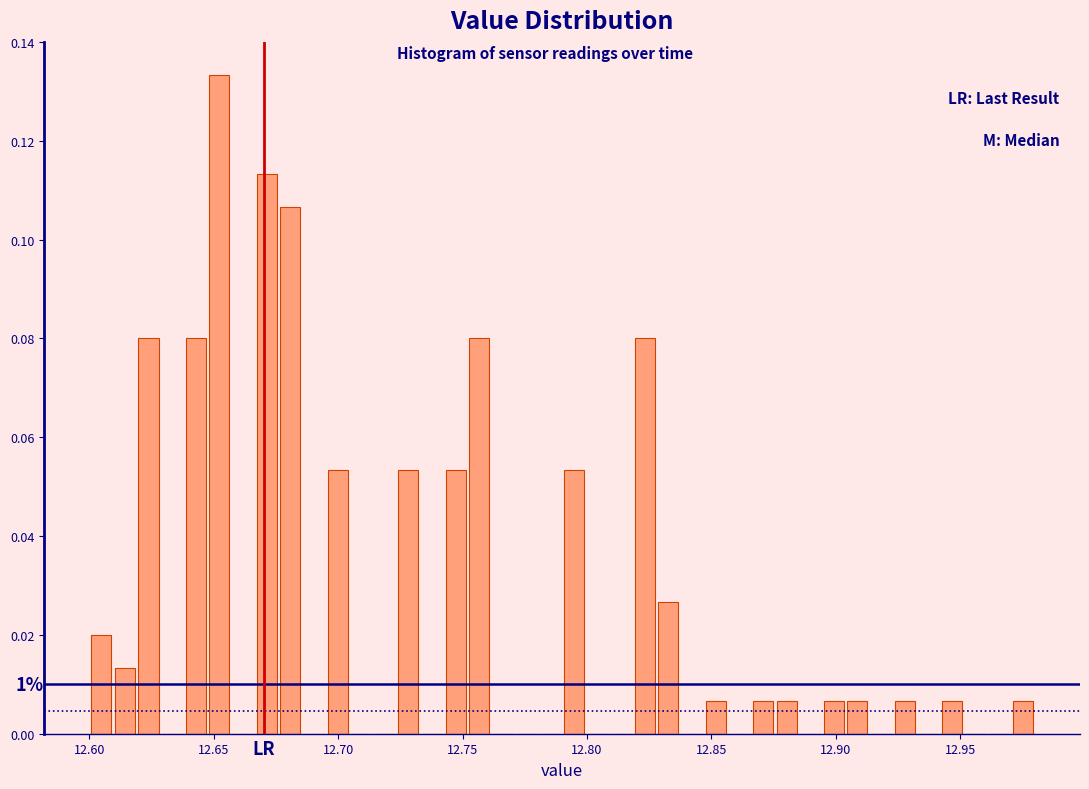

Around what value on the x-axis is the tallest bar? Give the approximate position of its centre, as read against the axis.

12.650